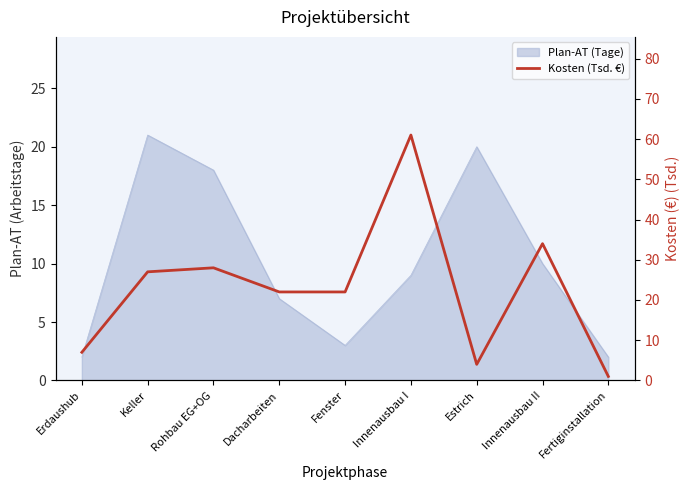

Between Fenster and Innenausbau II, which is larger?

Innenausbau II